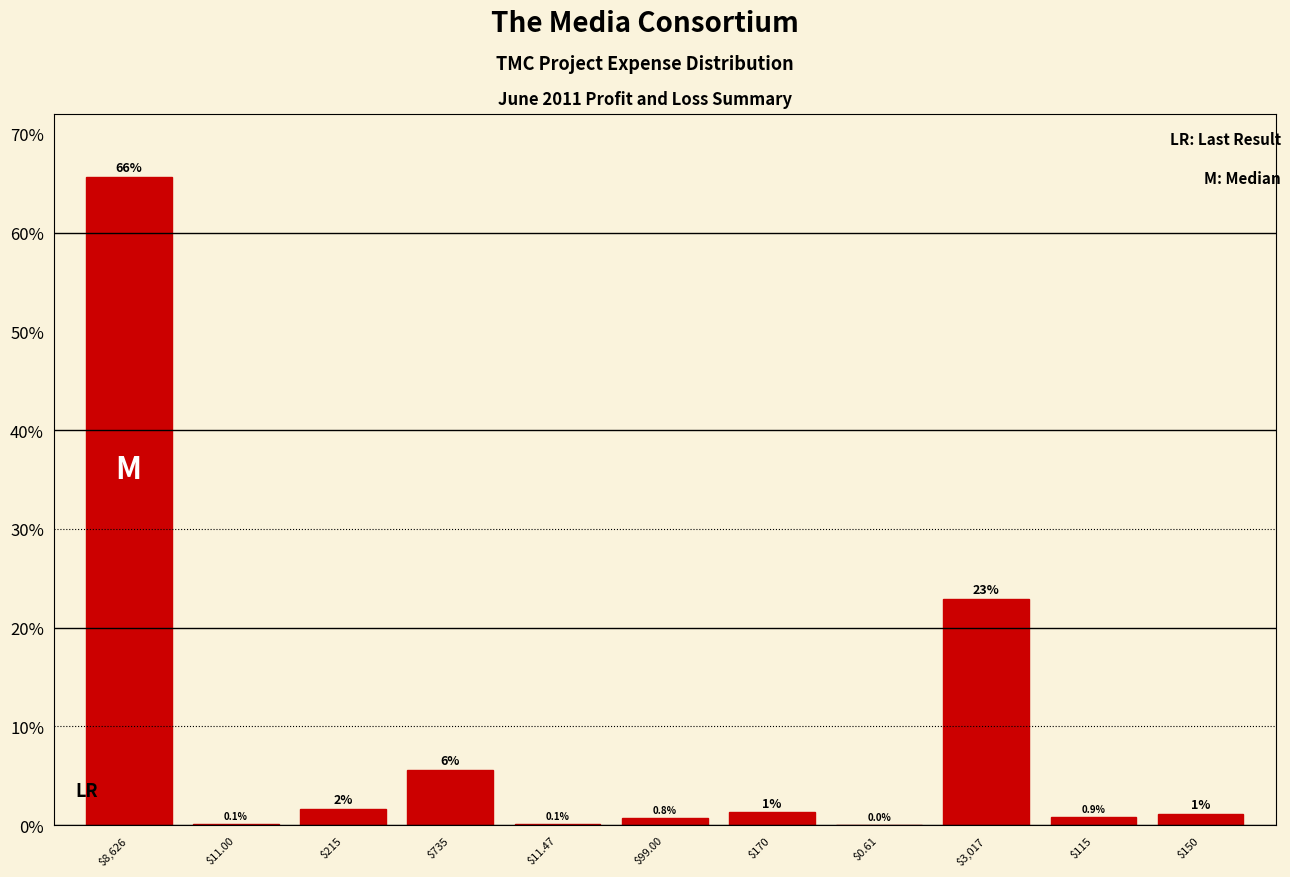

At which label is the value closest to 32?

$3,017